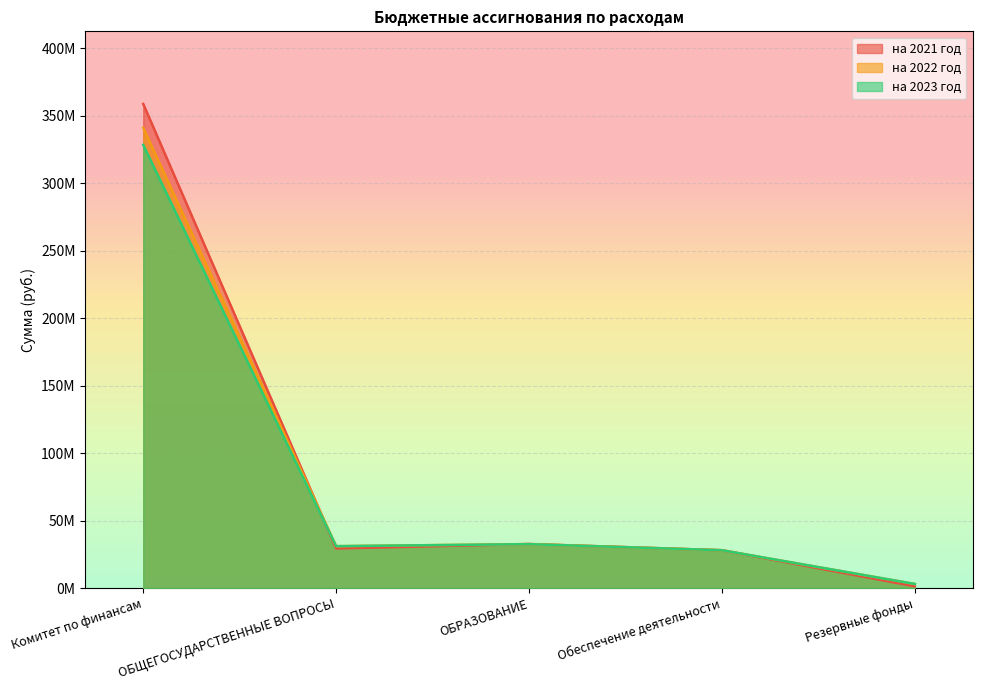

Which series has the widest spread of values?

на 2021 год